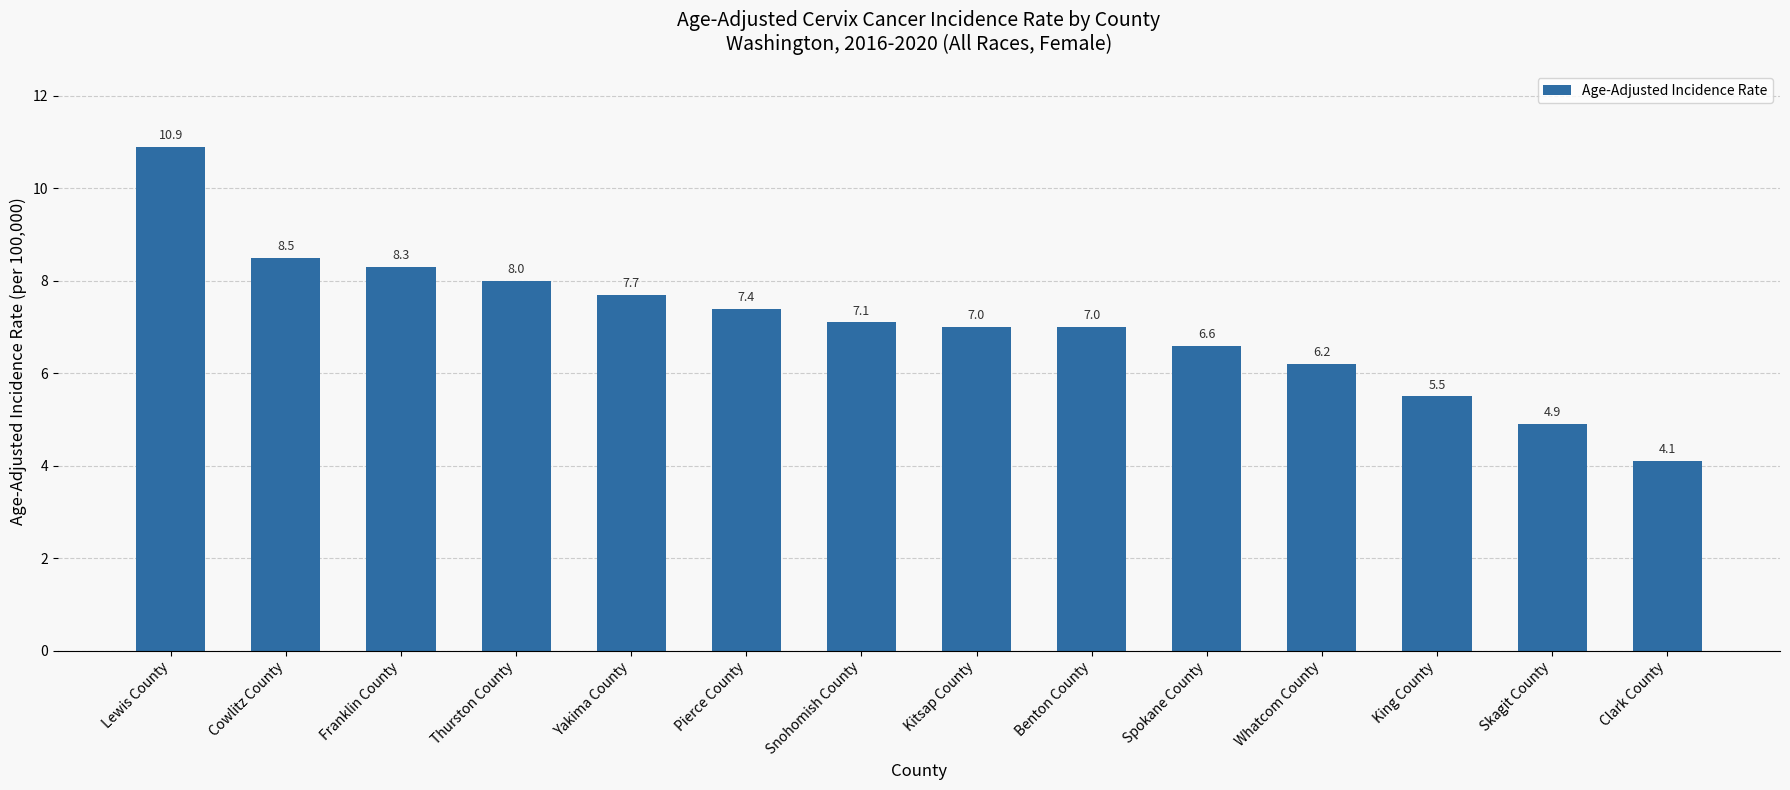

Between Lewis County and Cowlitz County, which is larger?

Lewis County